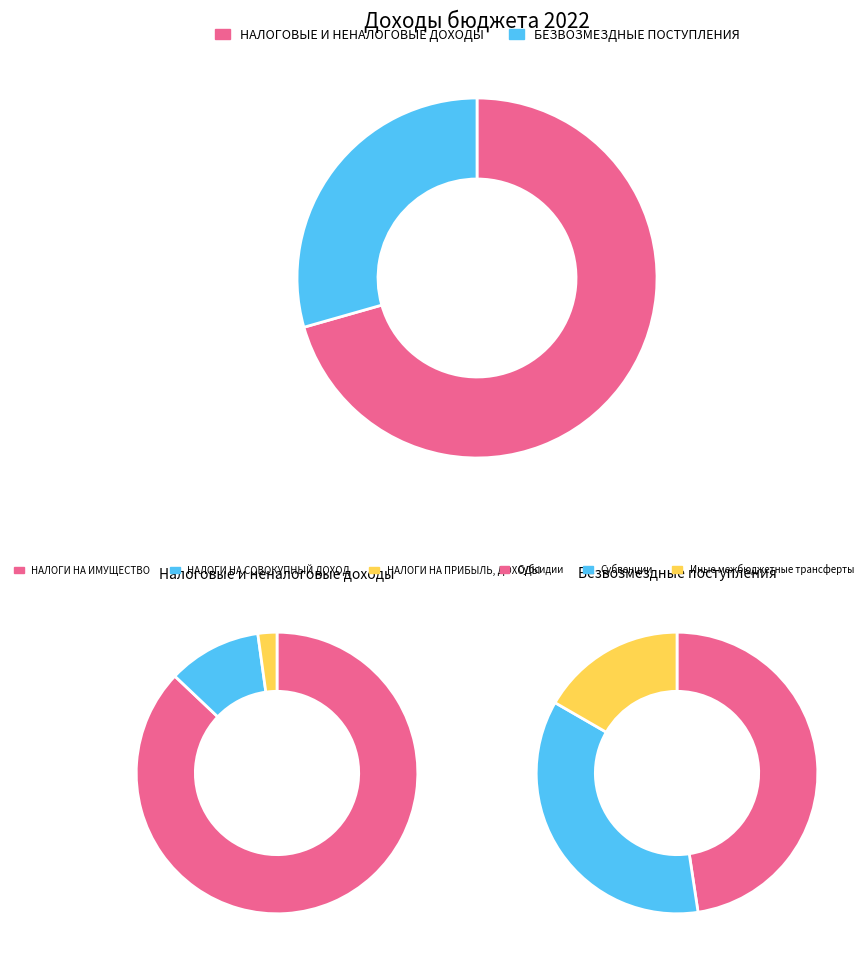

Which category has the smallest portion of the pie?

БЕЗВОЗМЕЗДНЫЕ ПОСТУПЛЕНИЯ